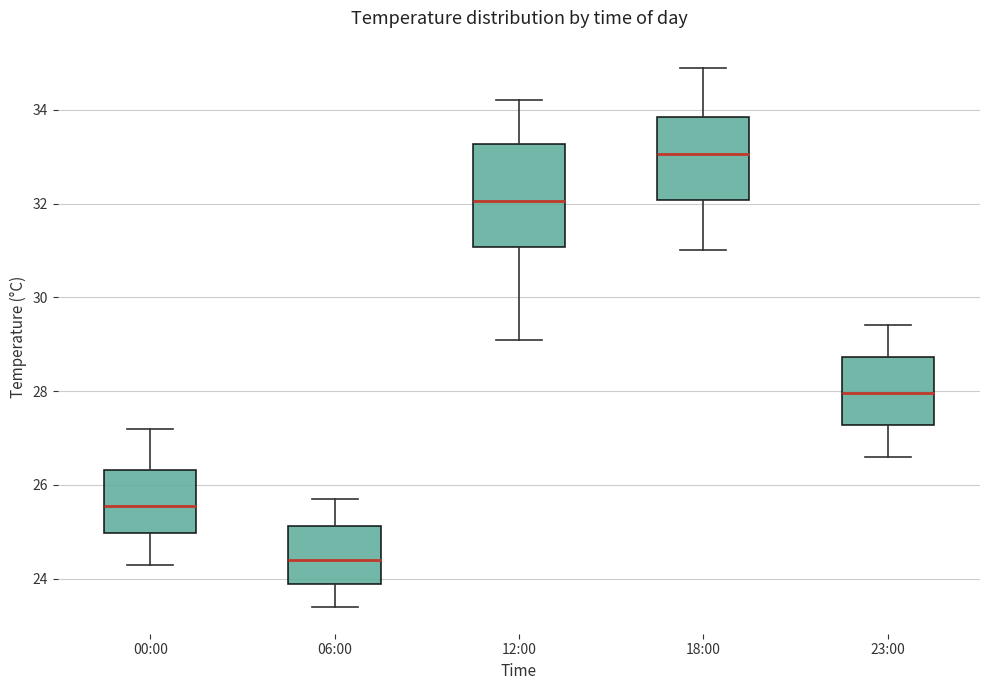

Where is the lower edge of the box for 12:00 on the y-axis? The values are not printed on the chart, so give them approximately, as read against the axis.

31.0